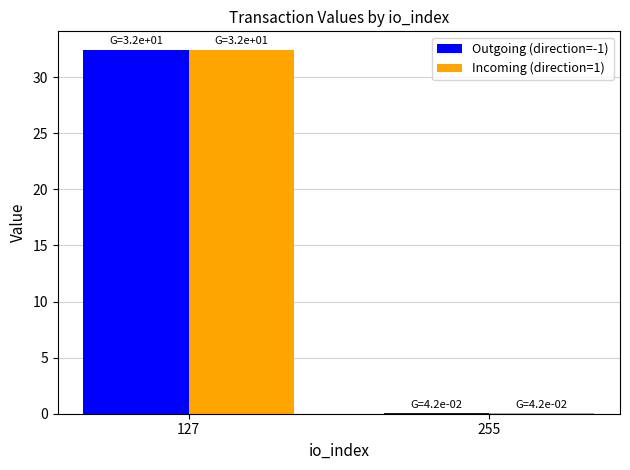

At which category is the sum across all series the highest?

127